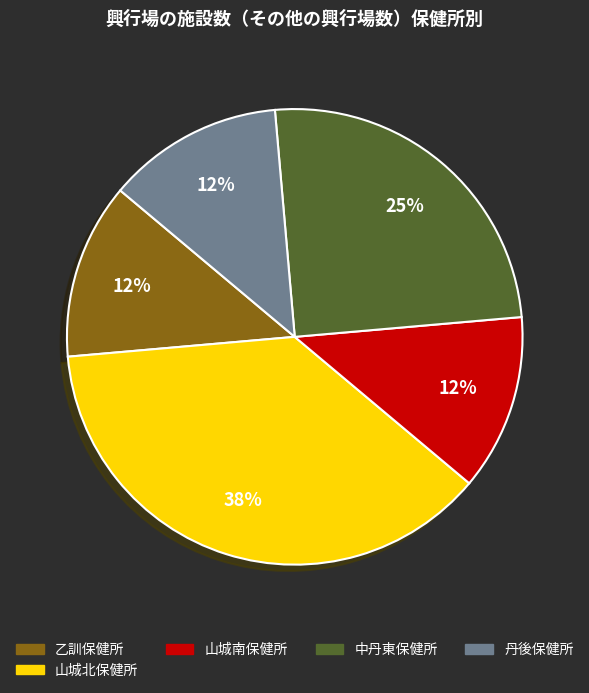

Is there any slice that represents more than half of the pie?

No